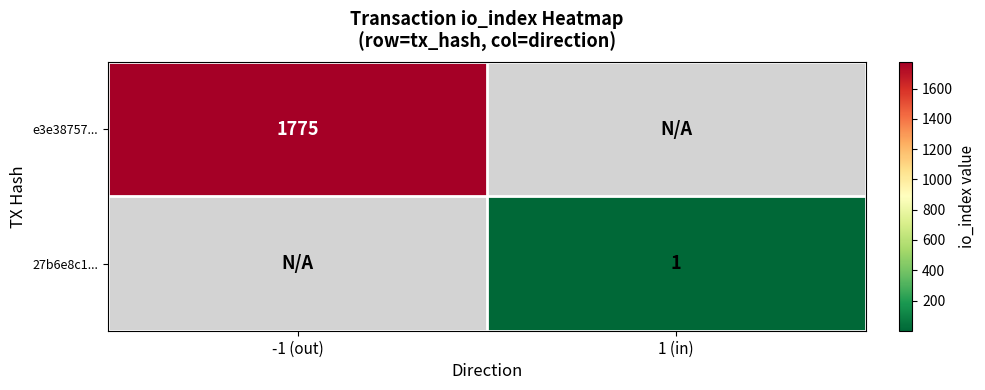

Is it true that e3e38757... equals 2625 at -1 (out)?

False